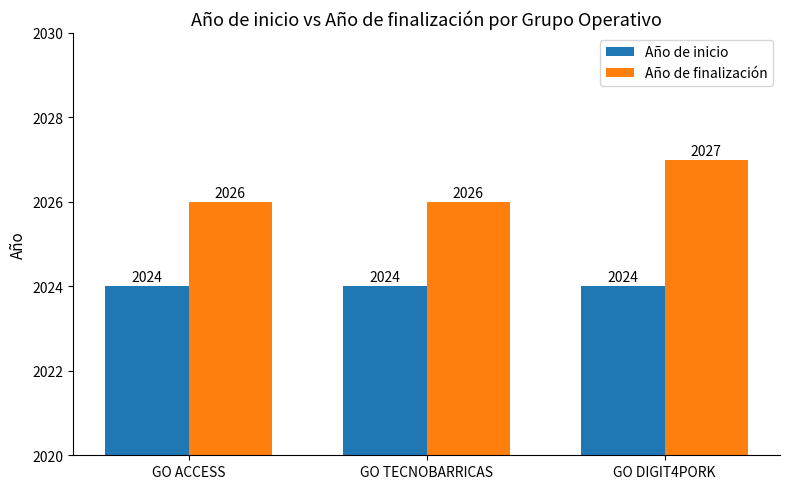

True or false: Año de inicio has a value of 2646 at GO DIGIT4PORK.

False